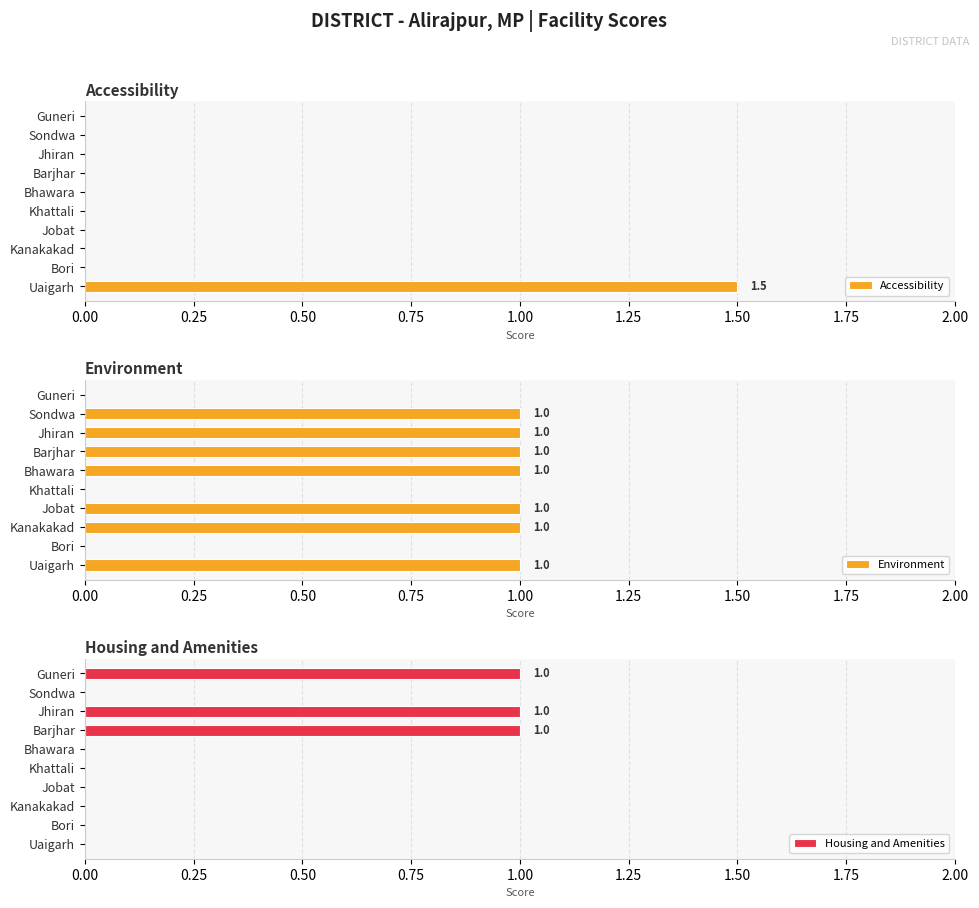

True or false: Accessibility has a value of 0.0 at Jobat.

True